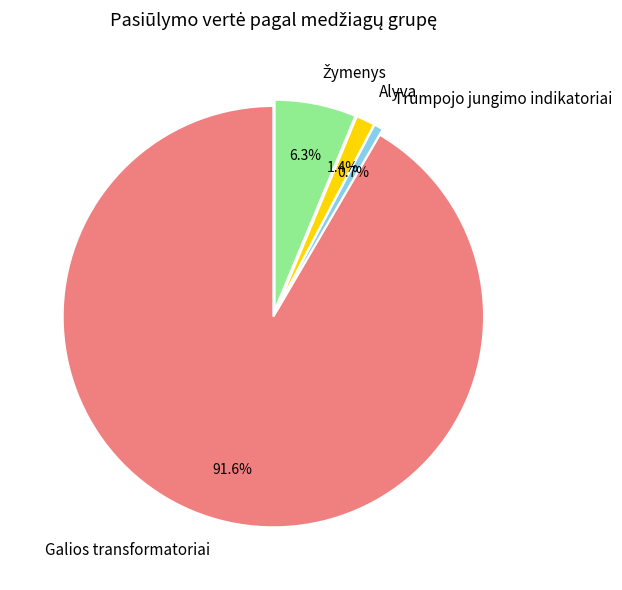

To the nearest percent, what is the average slice percentage?

25%